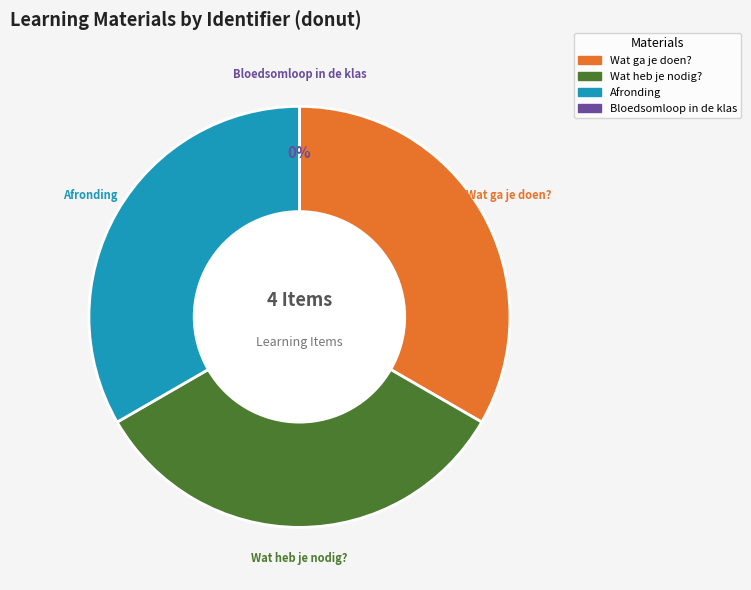

To the nearest percent, what is the average slice percentage?

25%